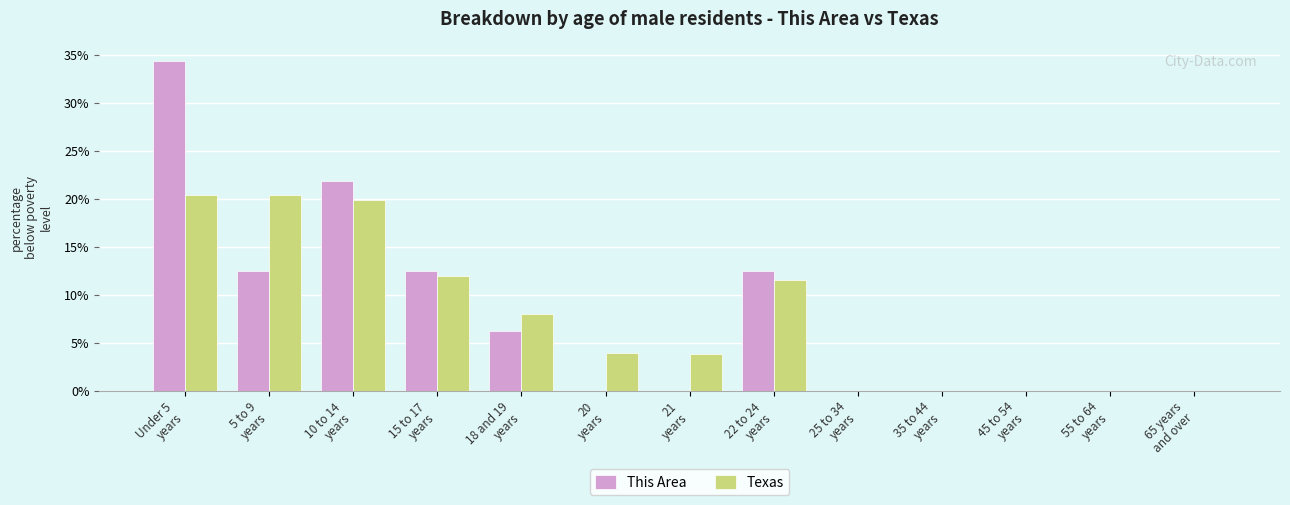

What is the sum of the This Area values at 10 to 14
years and 15 to 17
years?

34.4